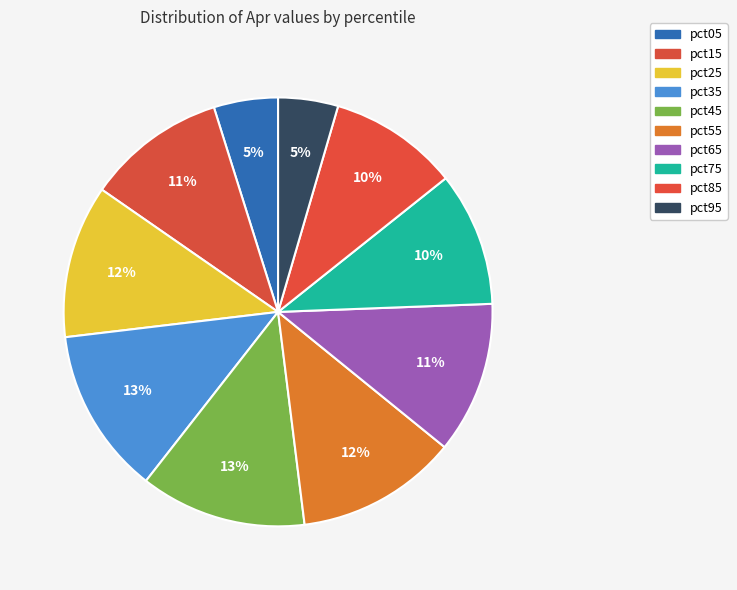

Is it true that pct45 is 1% of the pie?

False